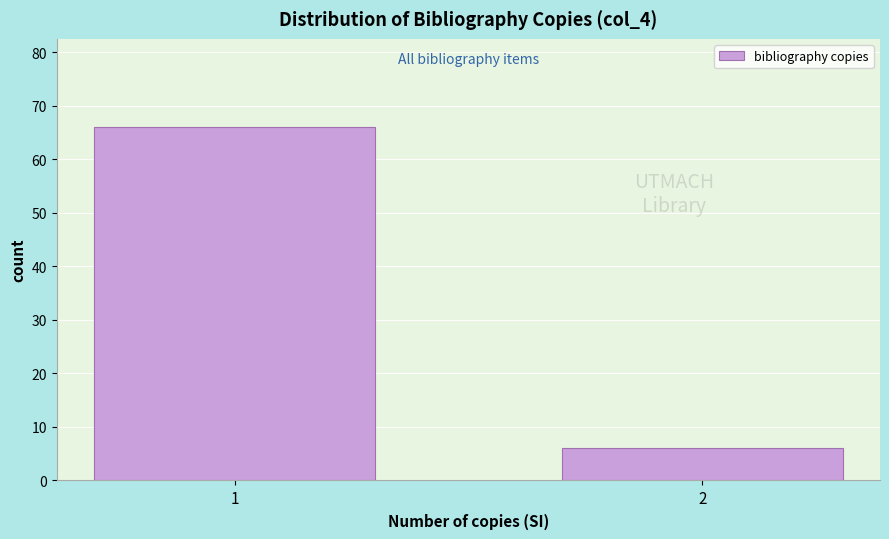

Reading left to right, list all the values displayed in this chart.

66	6